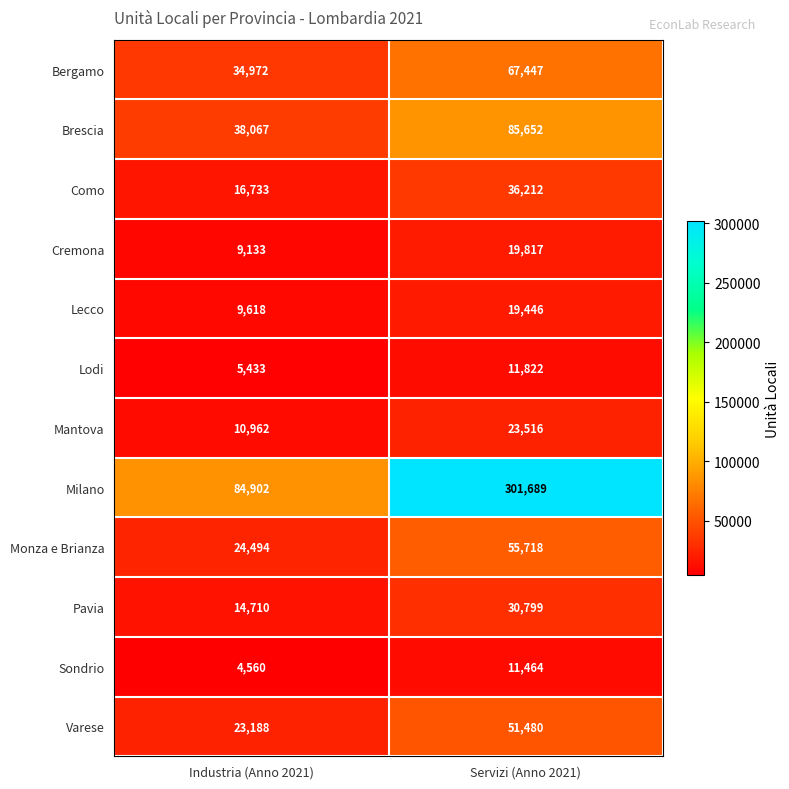

What is the average value of the Lecco series?

14532